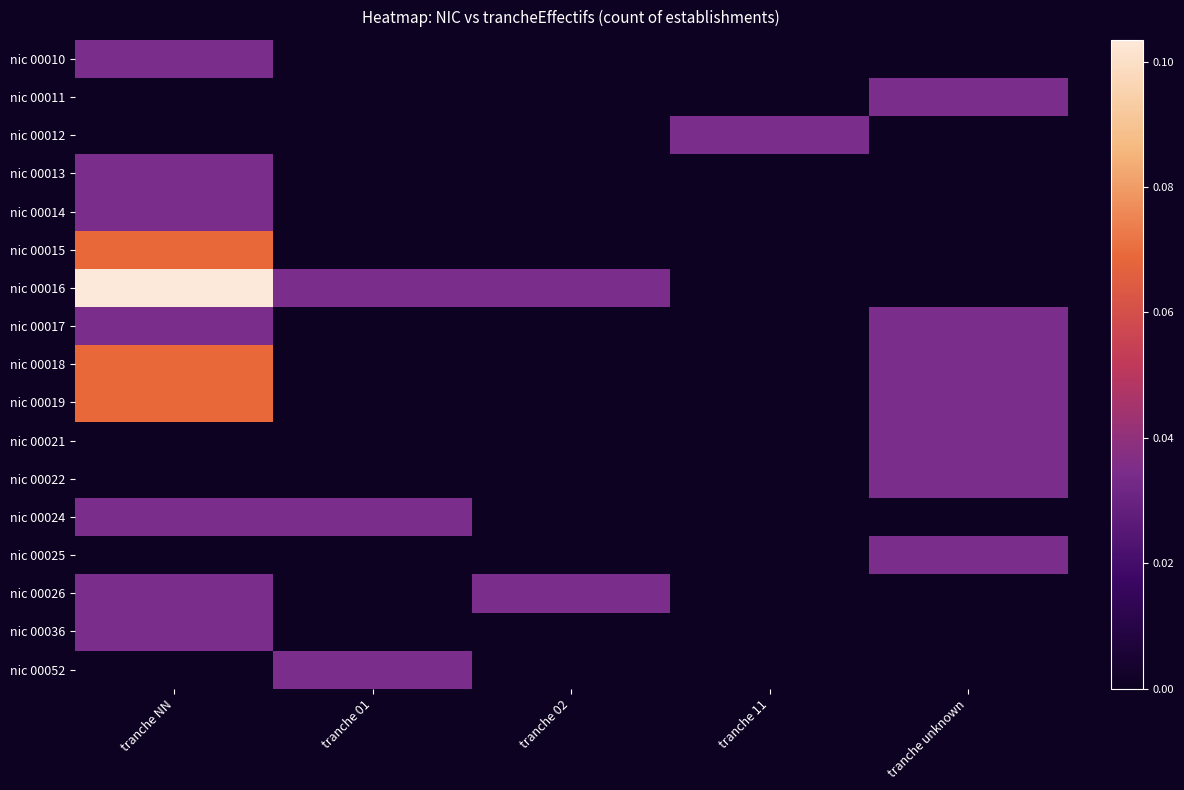

Which has a higher value, tranche 11 or tranche 01?

tranche 11